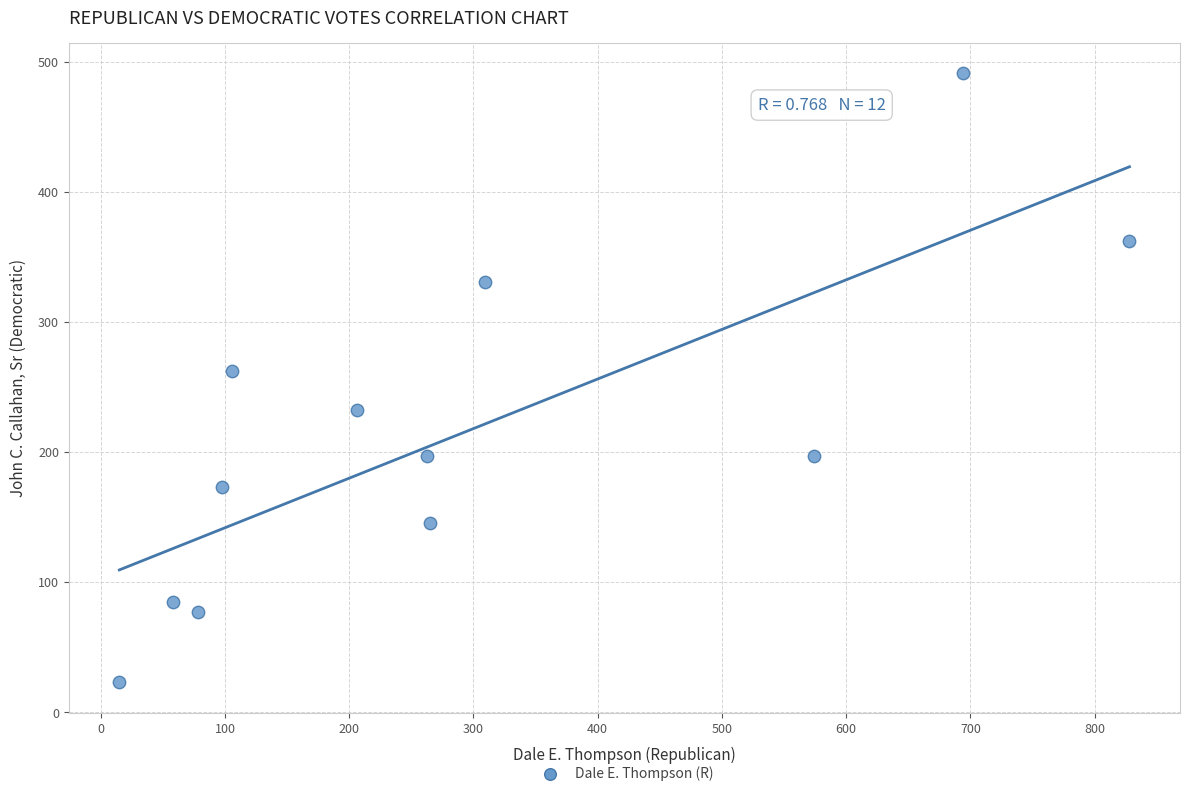

What is the range of X values (max minus min)?

813